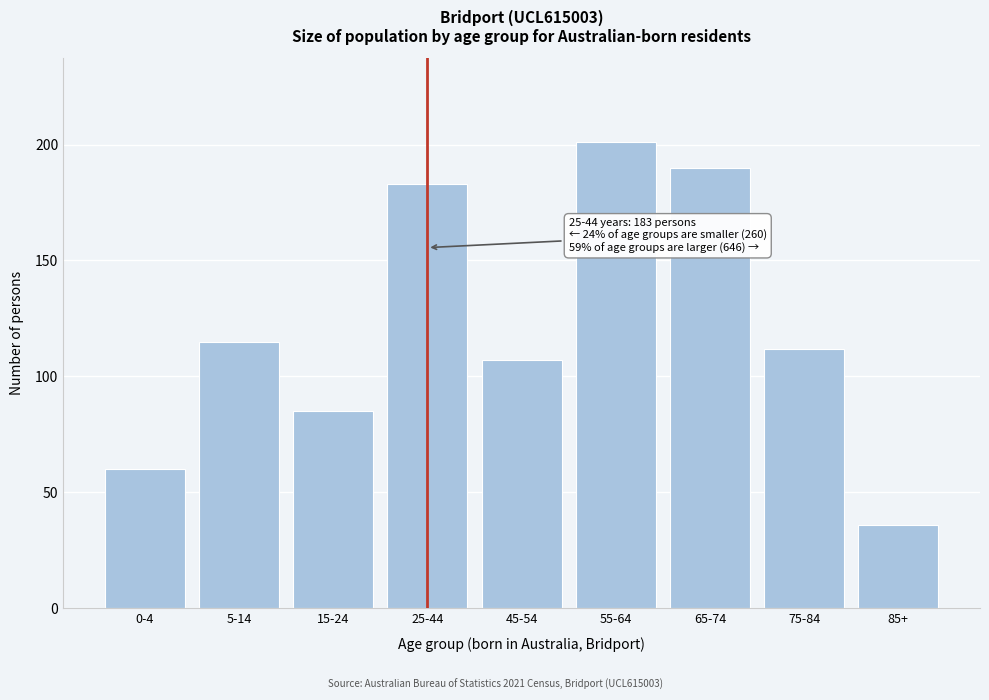

Reading right to left, extract all data points from this chart.

36	112	190	201	107	183	85	115	60